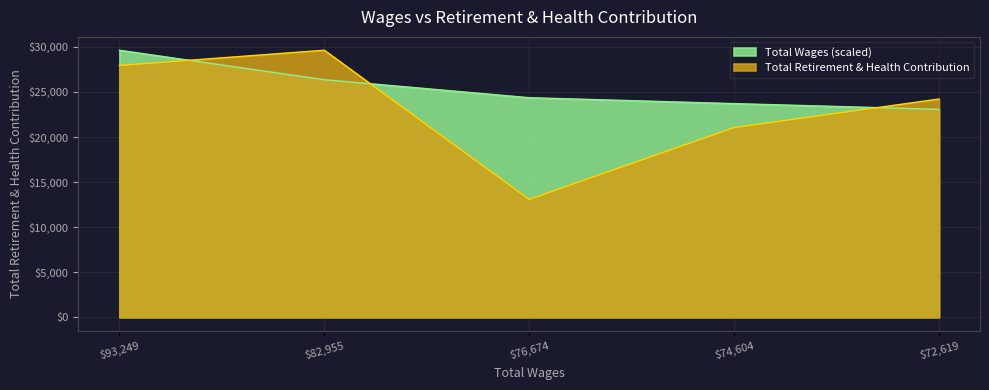

How many data points are above 24214?

2